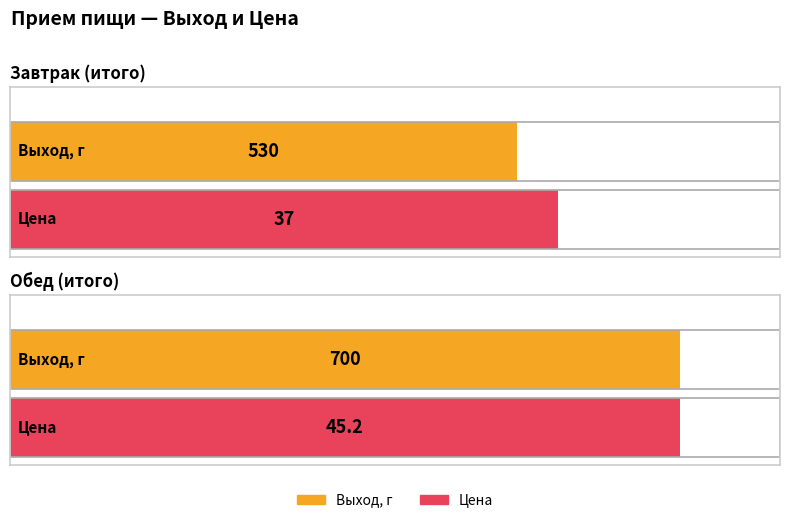

What is the difference between the highest and lowest values at Завтрак (итого)?

493.0